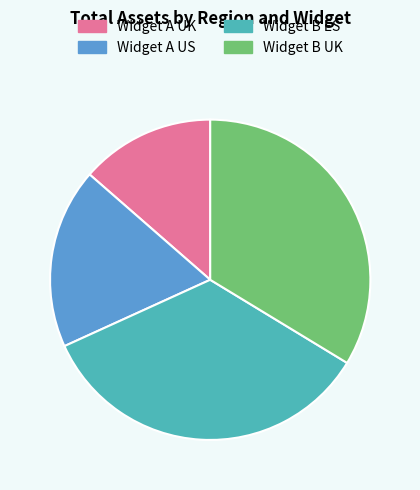

Is Widget B UK the majority of the pie?

No